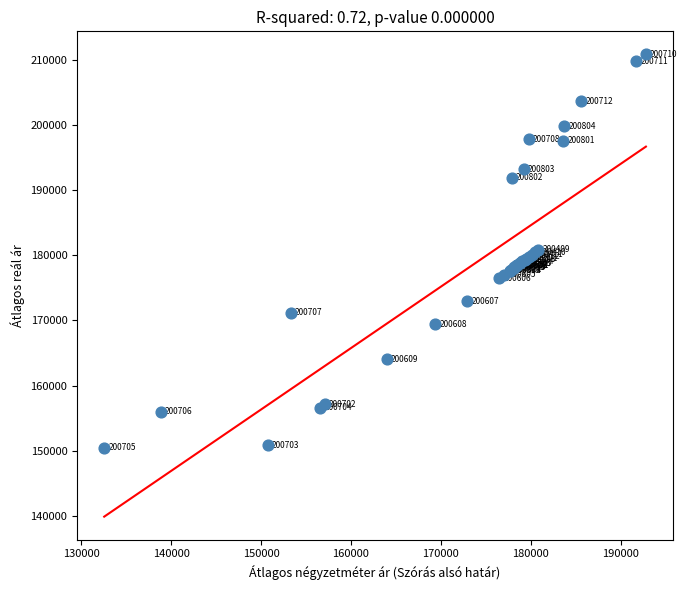

What Y value in the scatter plot is closest to 180687?

180850